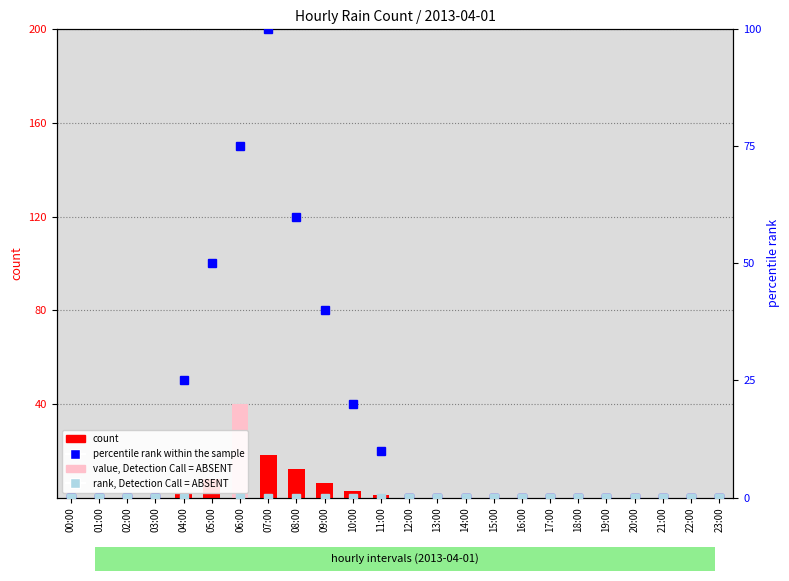

At which label is rank, Detection Call = ABSENT closest to 62?

00:00